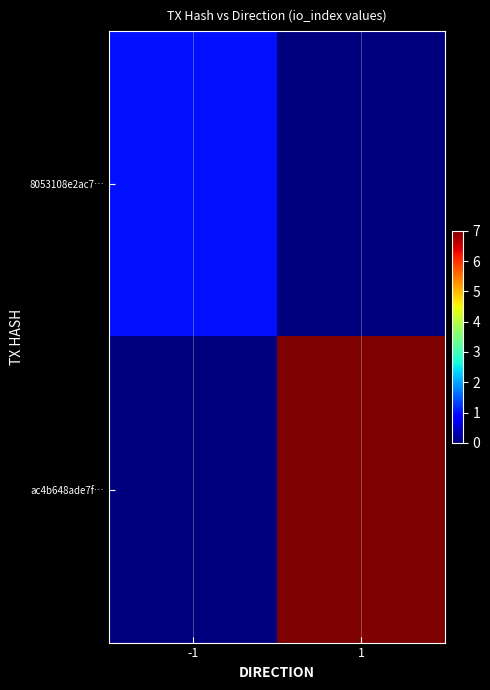

Reading left to right, transcribe all the data shown in this chart.

8053108e2ac7…: -1=1	1=0
ac4b648ade7f…: -1=0	1=7